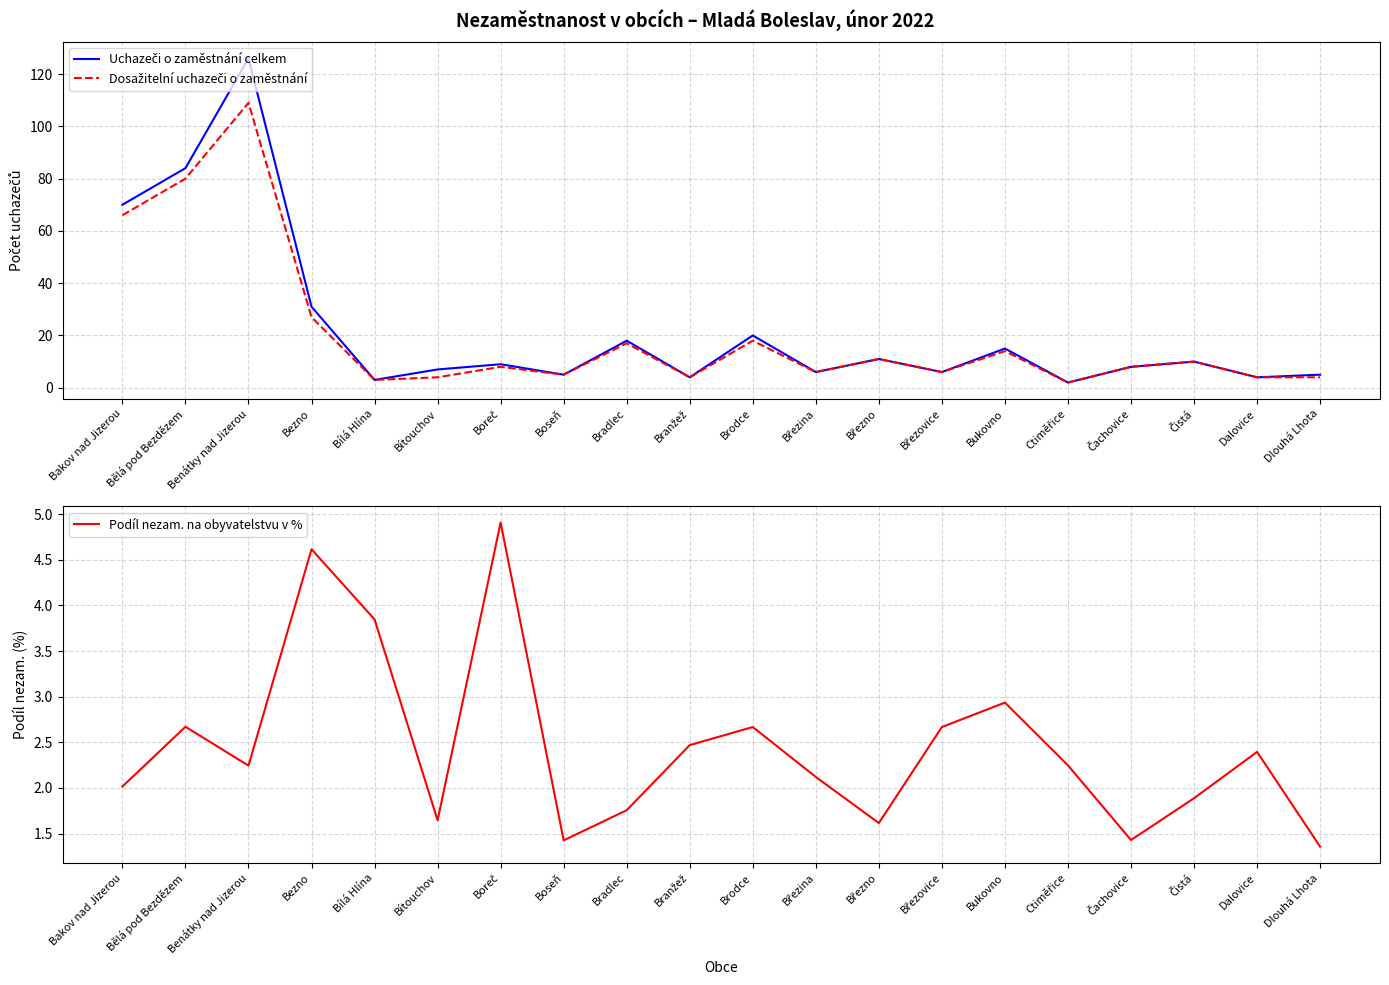

Reading left to right, extract all data points from this chart.

Uchazeči o zaměstnání celkem: Bakov nad Jizerou=70.0	Bělá pod Bezdězem=84.0	Benátky nad Jizerou=126.0	Bezno=31.0	Bílá Hlína=3.0	Bítouchov=7.0	Boreč=9.0	Boseň=5.0	Bradlec=18.0	Branžež=4.0	Brodce=20.0	Březina=6.0	Březno=11.0	Březovice=6.0	Bukovno=15.0	Ctiměřice=2.0	Čachovice=8.0	Čistá=10.0	Dalovice=4.0	Dlouhá Lhota=5.0
Dosažitelní uchazeči o zaměstnání: Bakov nad Jizerou=66.0	Bělá pod Bezdězem=80.0	Benátky nad Jizerou=109.0	Bezno=27.0	Bílá Hlína=3.0	Bítouchov=4.0	Boreč=8.0	Boseň=5.0	Bradlec=17.0	Branžež=4.0	Brodce=18.0	Březina=6.0	Březno=11.0	Březovice=6.0	Bukovno=14.0	Ctiměřice=2.0	Čachovice=8.0	Čistá=10.0	Dalovice=4.0	Dlouhá Lhota=4.0
Podíl nezam. na obyvatelstvu v %: Bakov nad Jizerou=2.0	Bělá pod Bezdězem=2.7	Benátky nad Jizerou=2.2	Bezno=4.6	Bílá Hlína=3.8	Bítouchov=1.6	Boreč=4.9	Boseň=1.4	Bradlec=1.8	Branžež=2.5	Brodce=2.7	Březina=2.1	Březno=1.6	Březovice=2.7	Bukovno=2.9	Ctiměřice=2.2	Čachovice=1.4	Čistá=1.9	Dalovice=2.4	Dlouhá Lhota=1.4